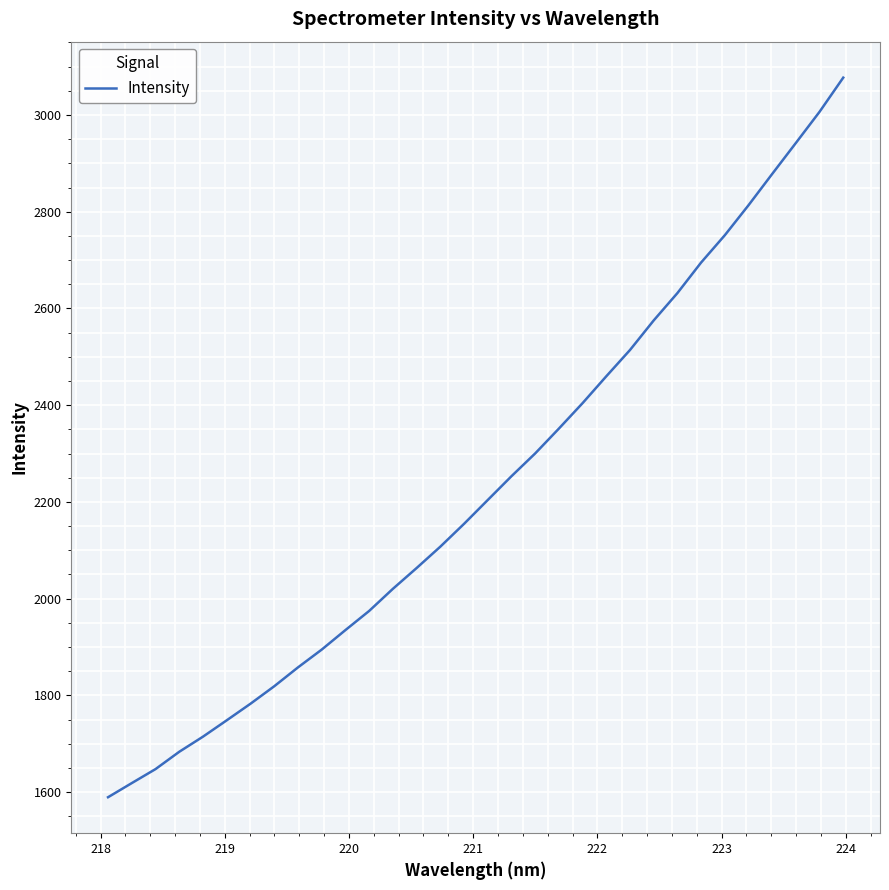

What is the minimum value shown in the chart?

1589.3